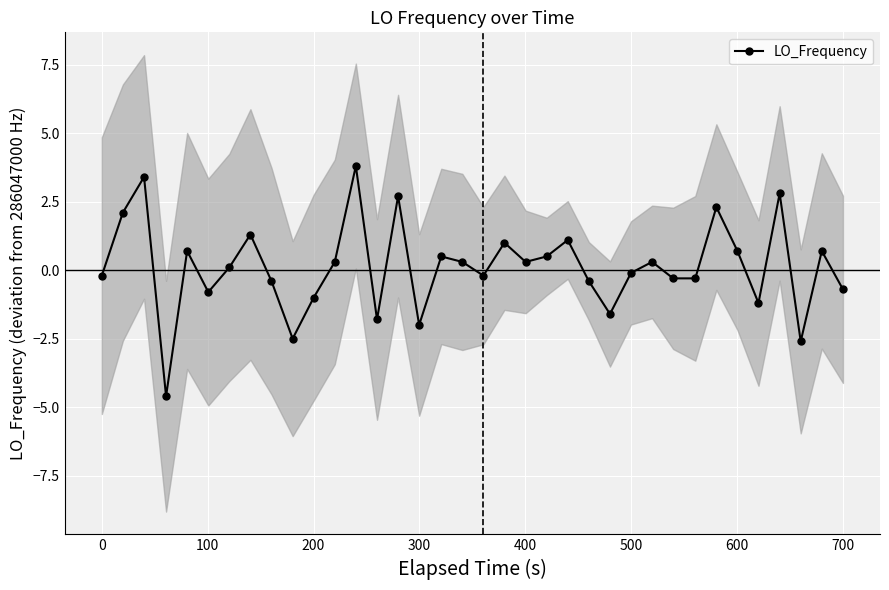

How many negative values are there?

17